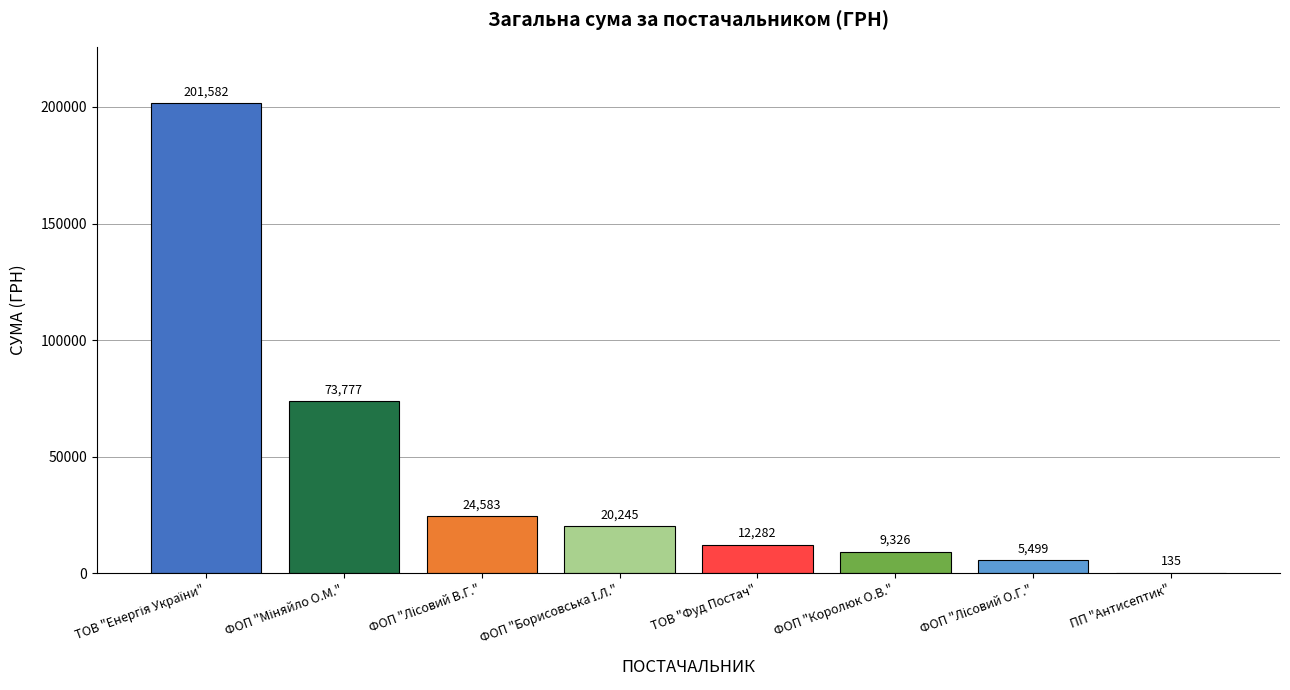

What is the maximum value shown in the chart?

201582.3